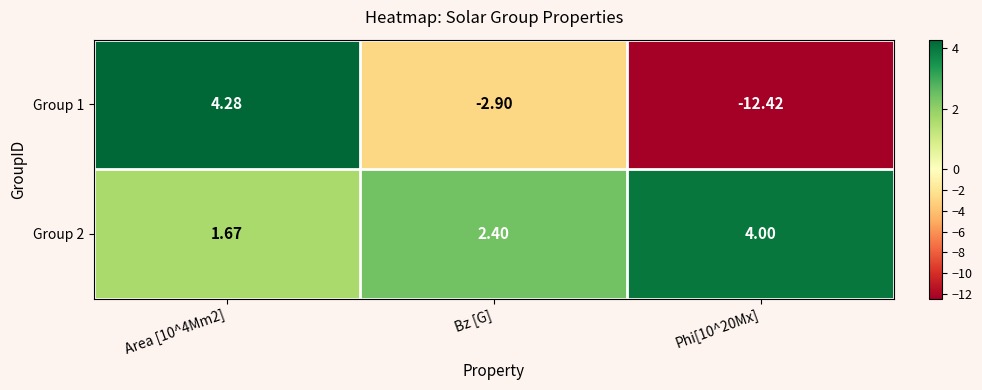

At which label is Group 1 closest to -4?

Bz [G]